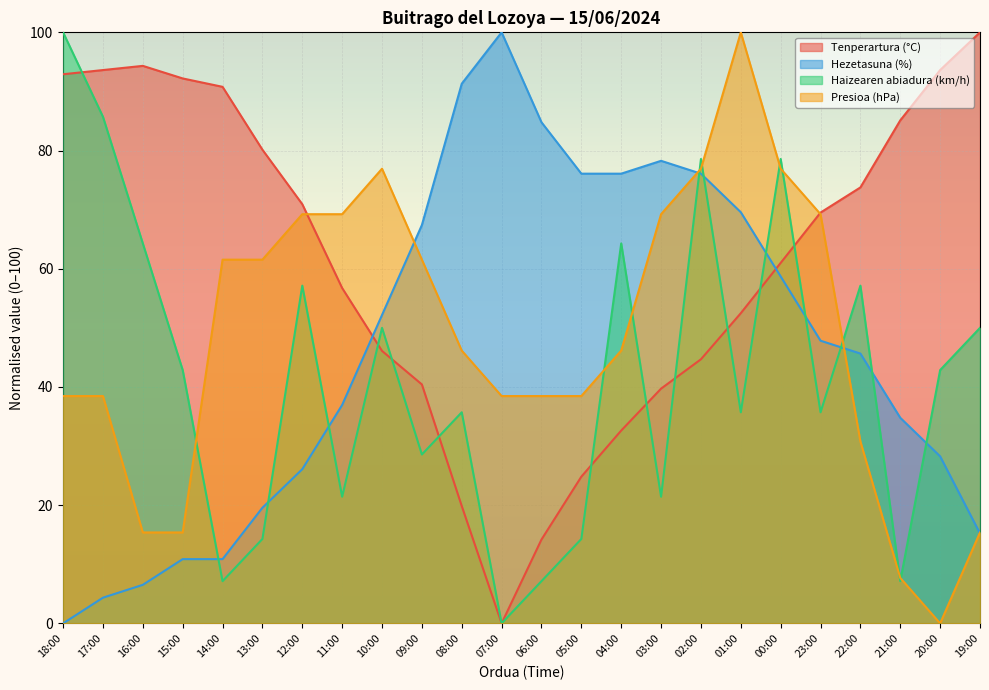

What is the label of the 10th point from the right?

04:00